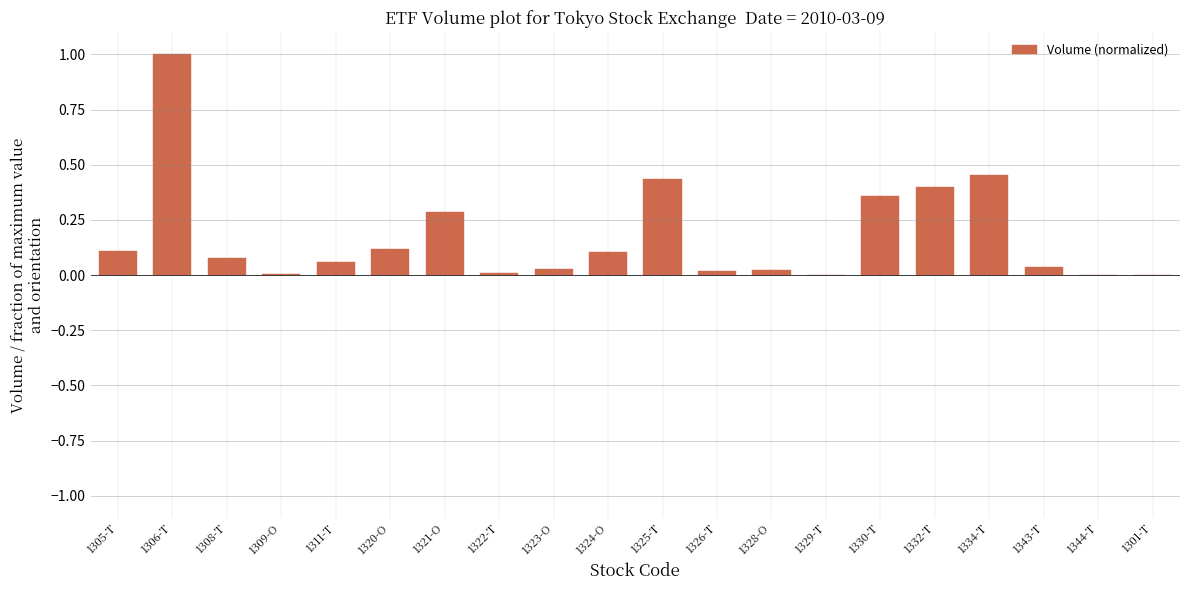

Which label corresponds to the largest value in the chart?

1306-T